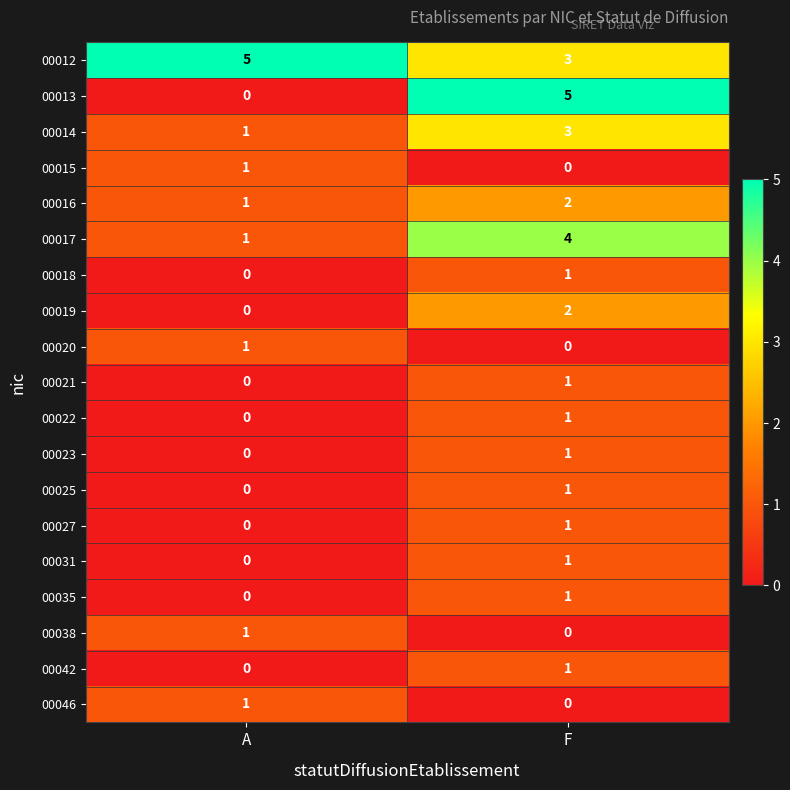

Which series has the largest range (max minus min)?

00013